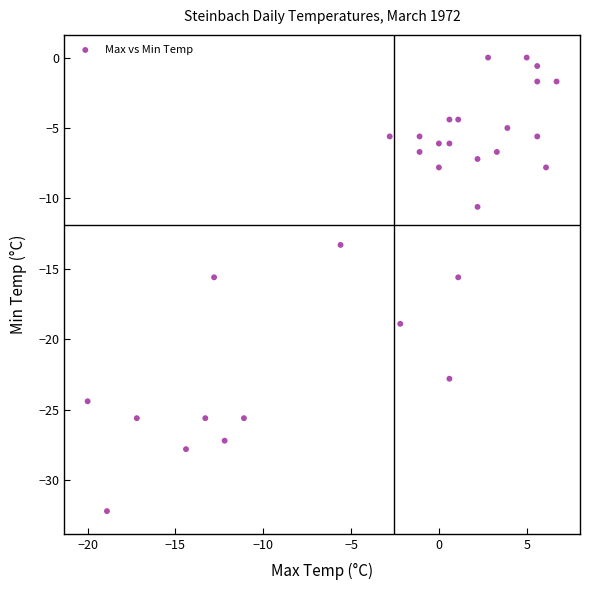

How many points are shown in the scatter plot?

31